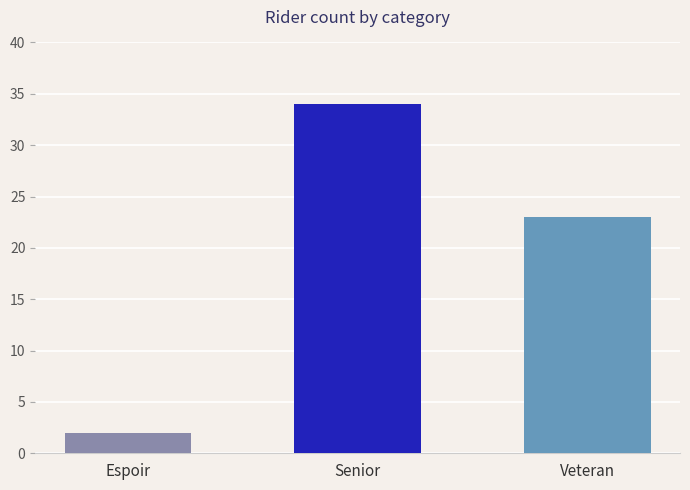

Does the chart contain stacked bars?

No